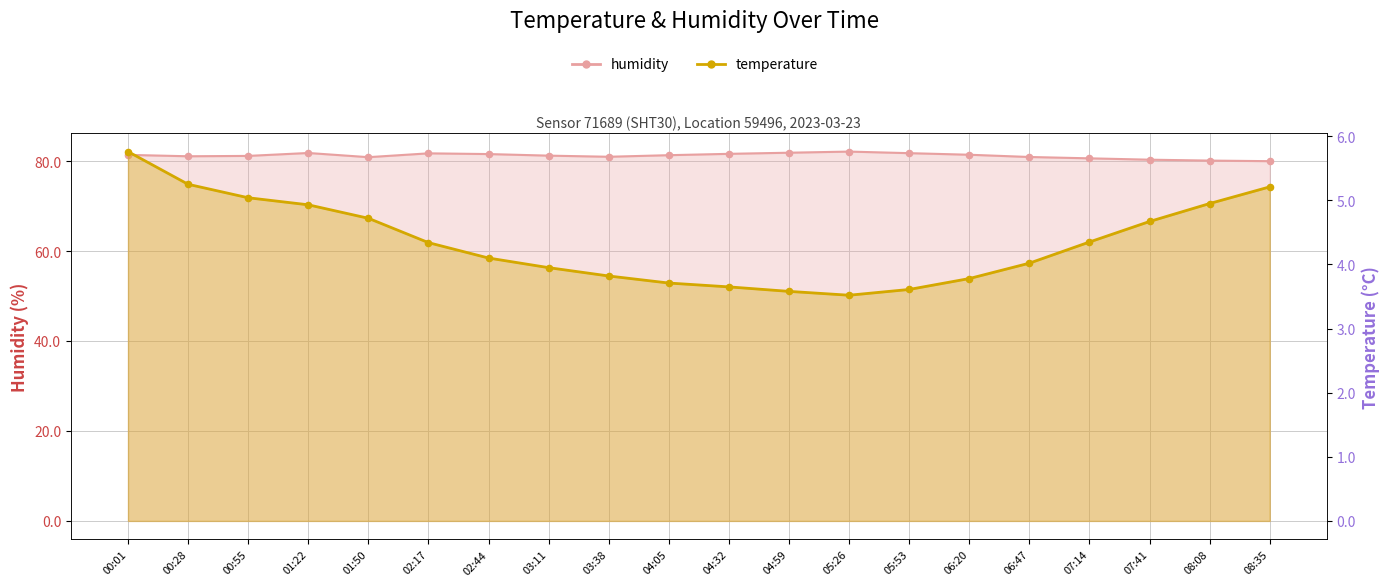

Which series has the largest Y range (max minus min)?

temperature